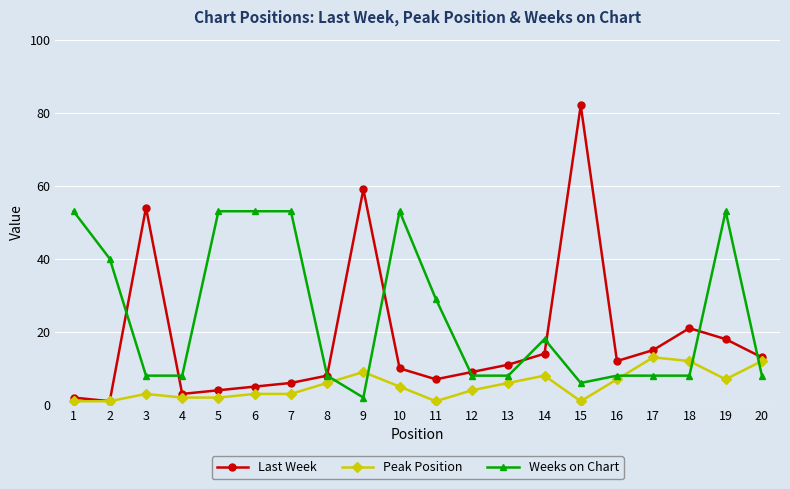

What is the maximum value for Weeks on Chart?

53